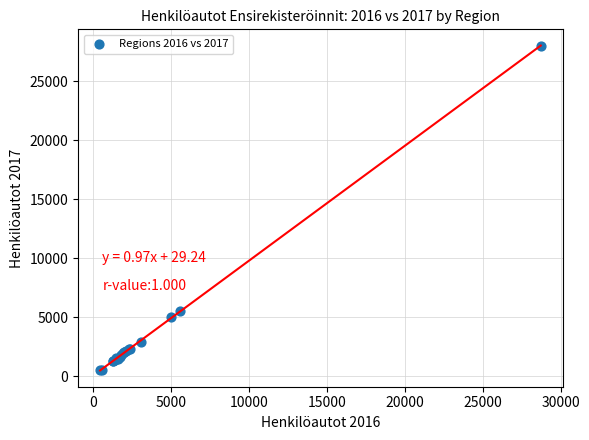

What Y value in the scatter plot is closest to 14278?

5512